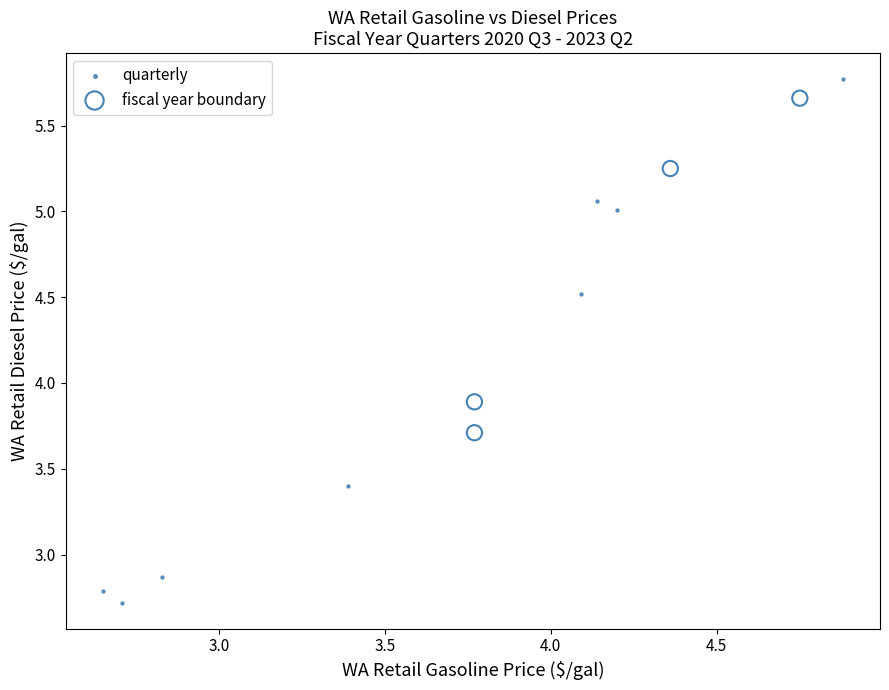

Which series has the largest Y range (max minus min)?

quarterly